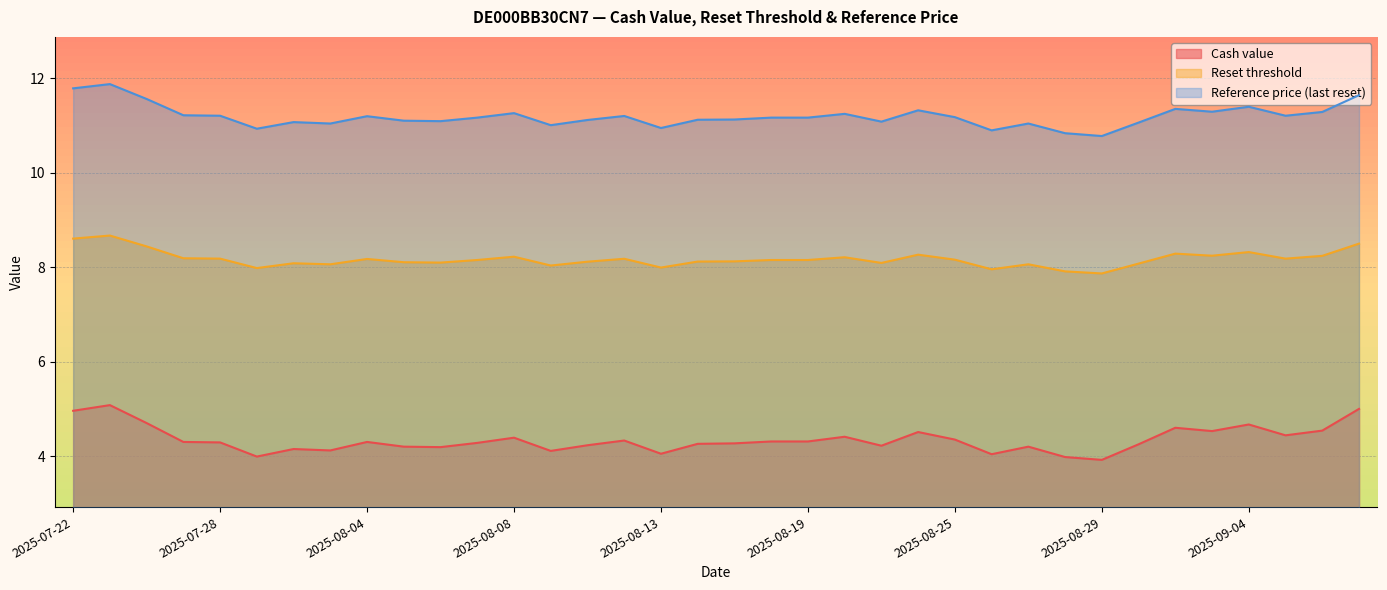

What is the difference between the maximum and minimum values in the Reference price (last reset) series?

1.1